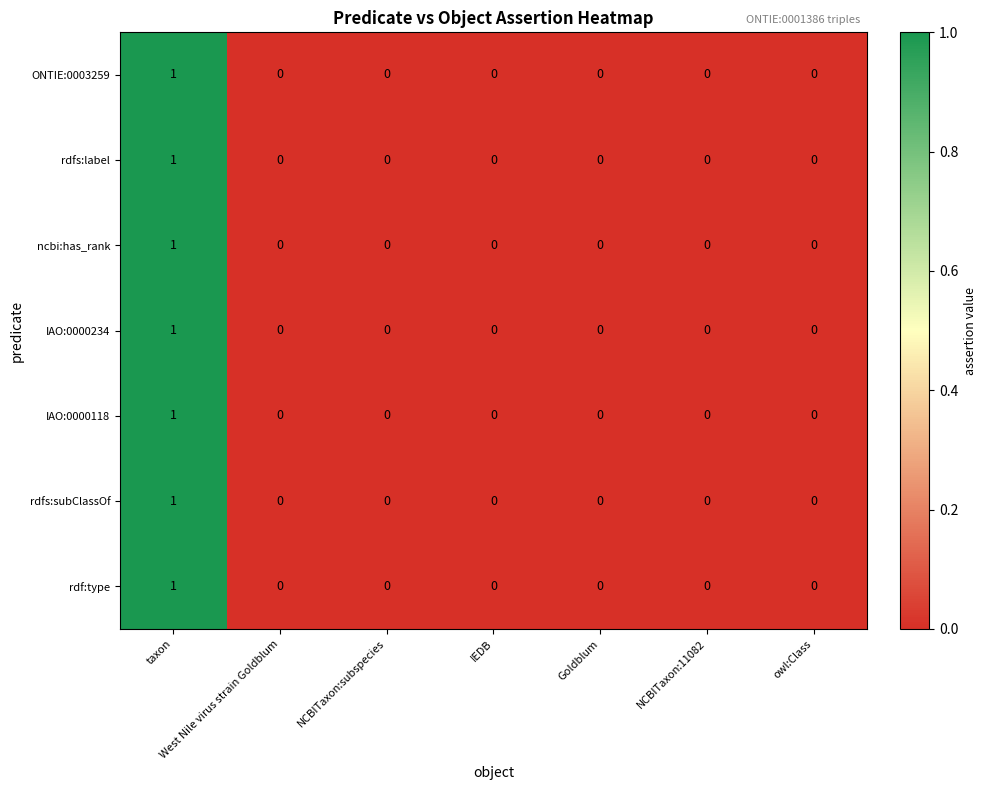

What is the total value across all series at taxon?

7